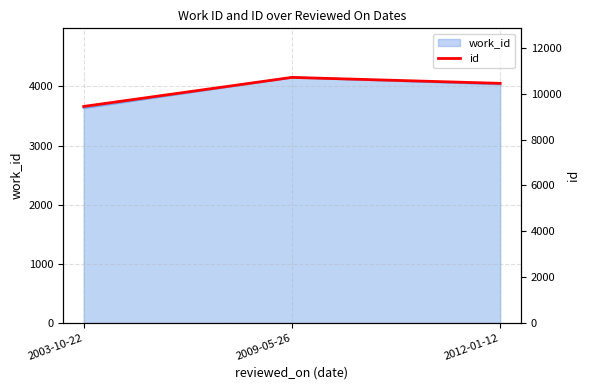

Does the chart have visible grid lines?

Yes